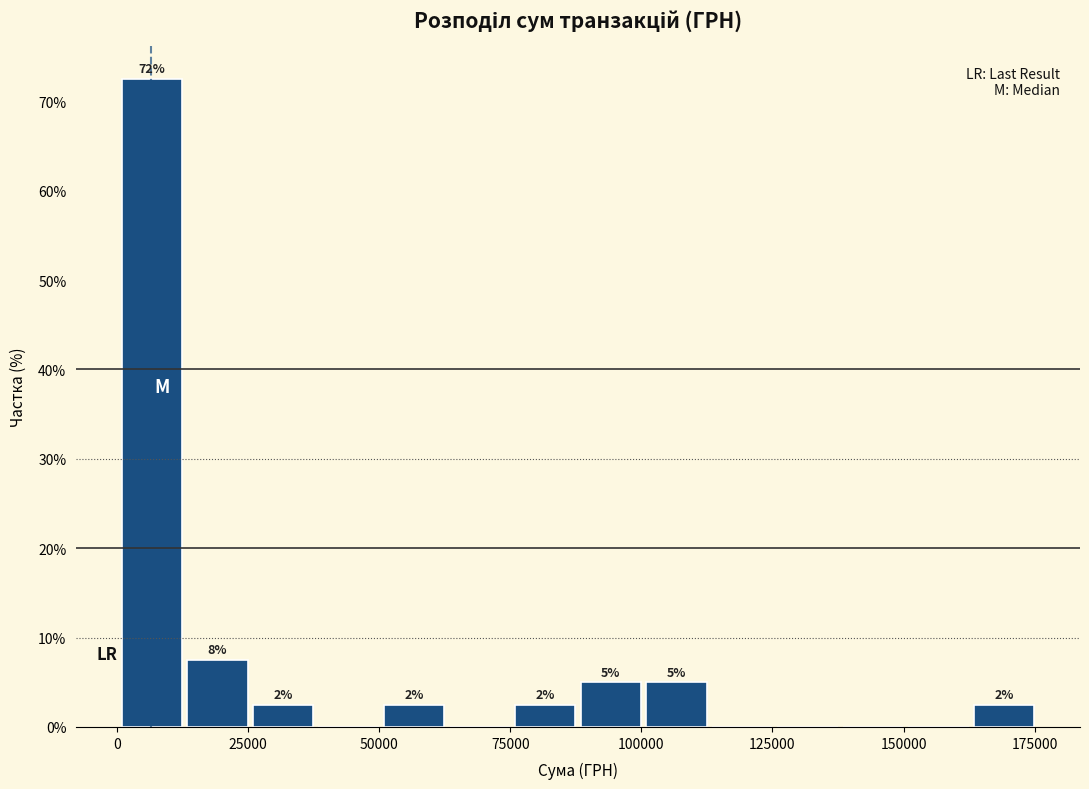

Around what value on the x-axis is the tallest bar? Give the approximate position of its centre, as read against the axis.

5000